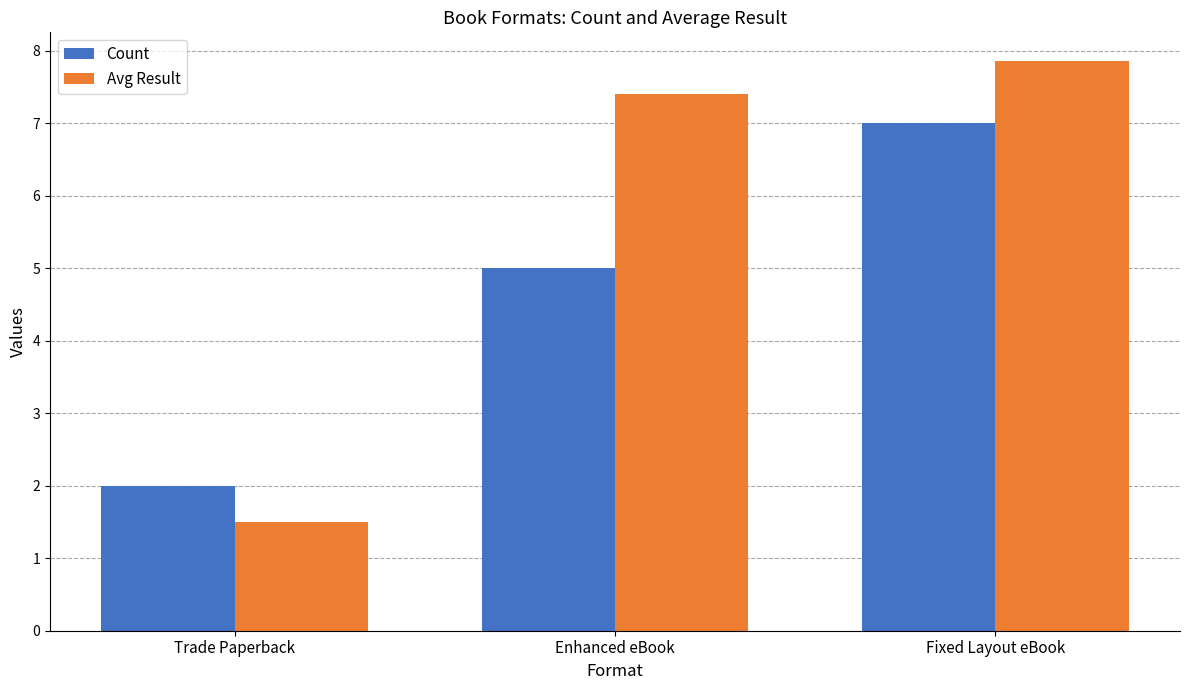

Does the chart contain any negative values?

No